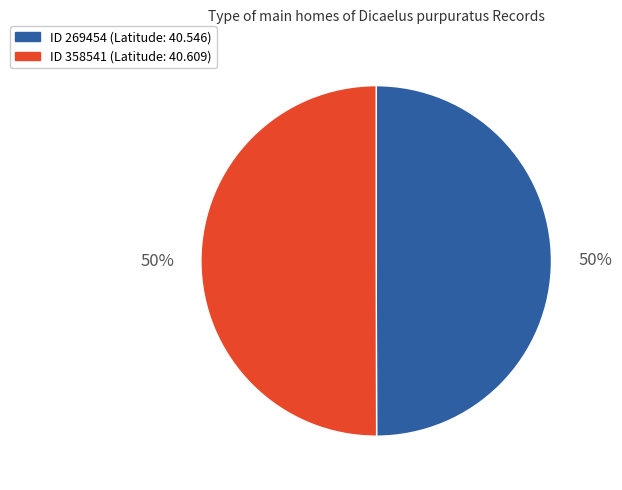

What is the ratio of the value at ID 269454 (Latitude: 40.546) to the value at ID 358541 (Latitude: 40.609)?

1.0